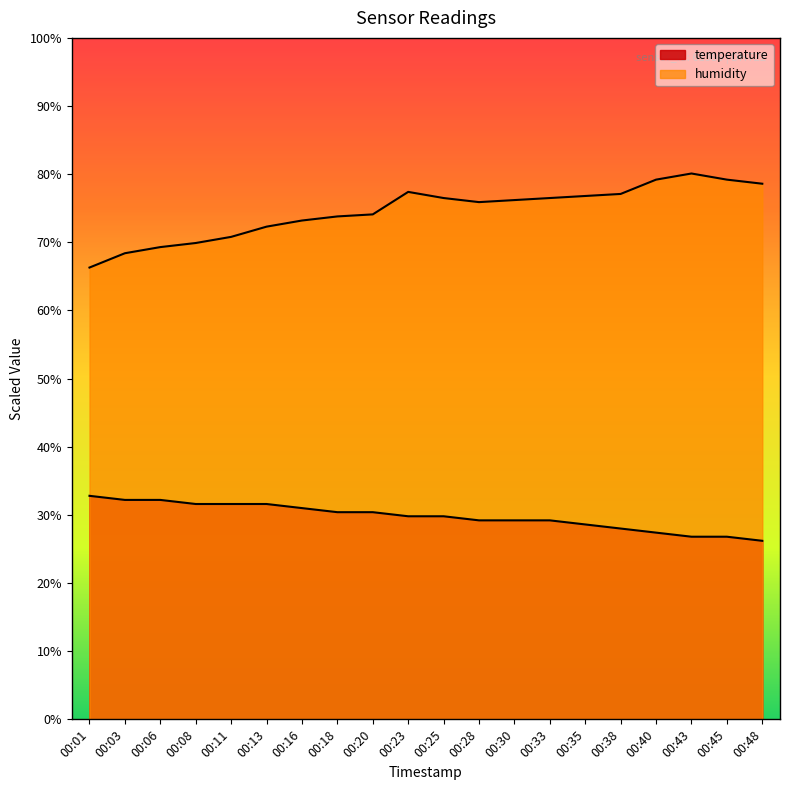

Is it true that humidity equals 93.0 at 00:01?

False